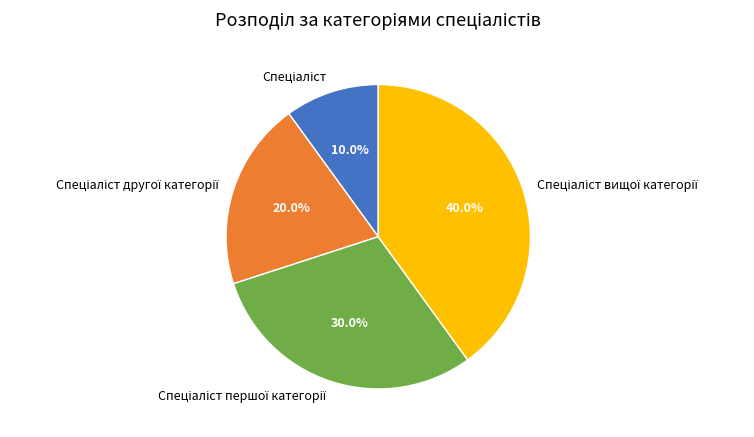

Is there any slice that represents more than half of the pie?

No